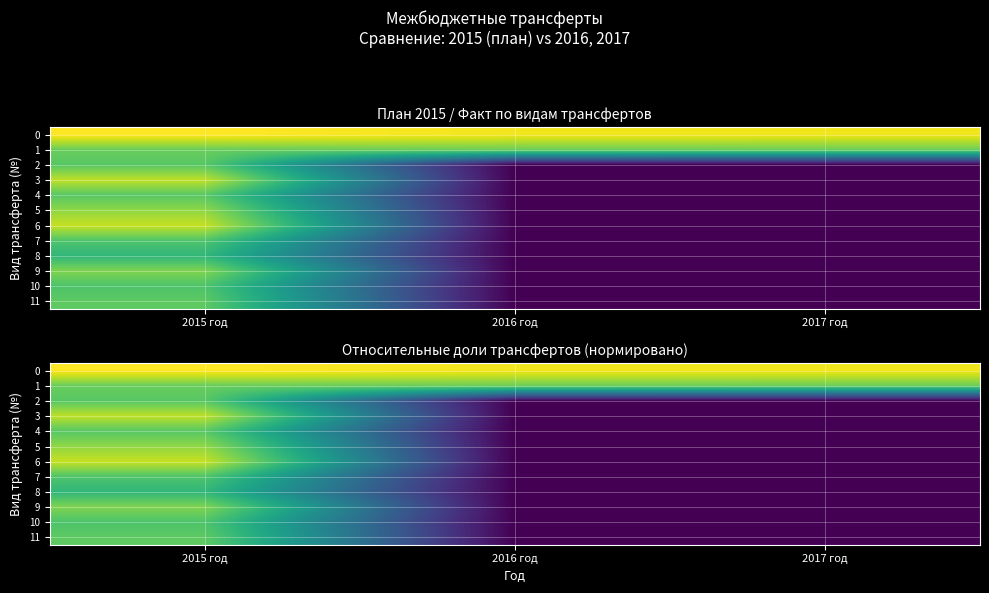

How many positive values does the 7 series have?

1